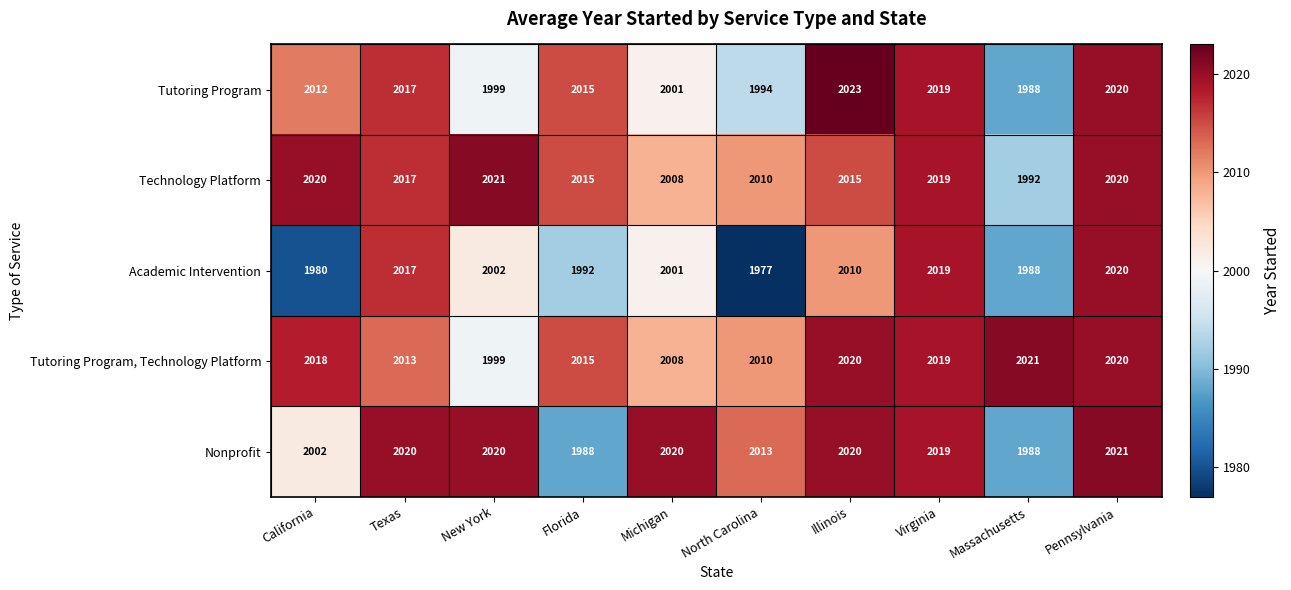

What is the total value across all series at Florida?

10025